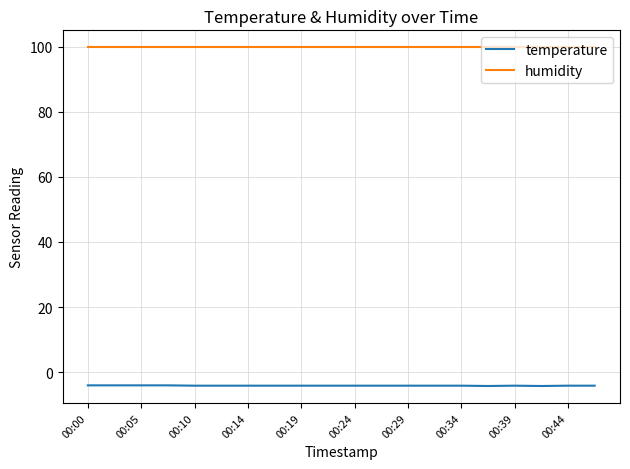

What is the lowest value of the temperature series?

-4.3